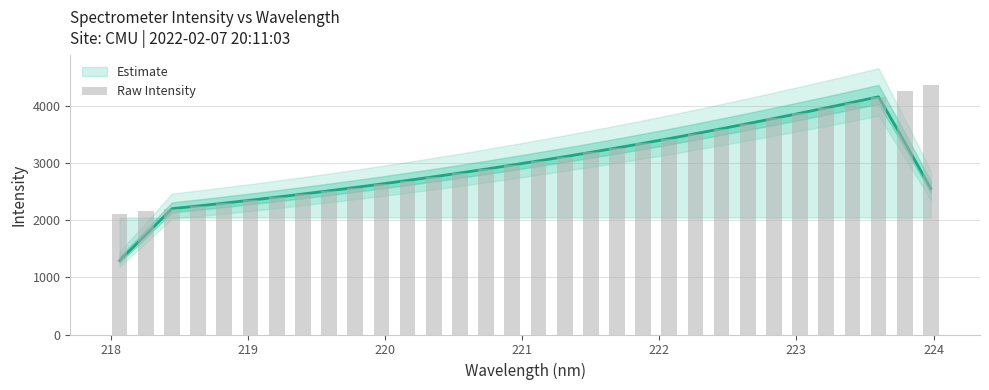

Is it true that the value at 20 is 5653.5?

False